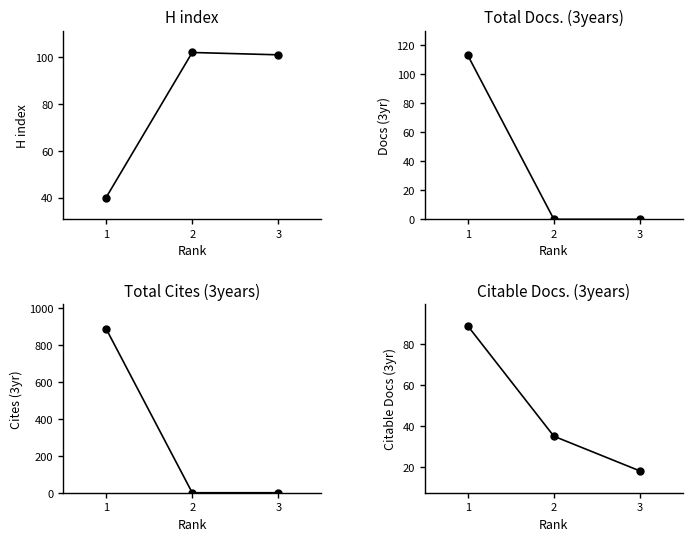

What is the value of the Total Docs. (3years) point at the 1st from the left?

113